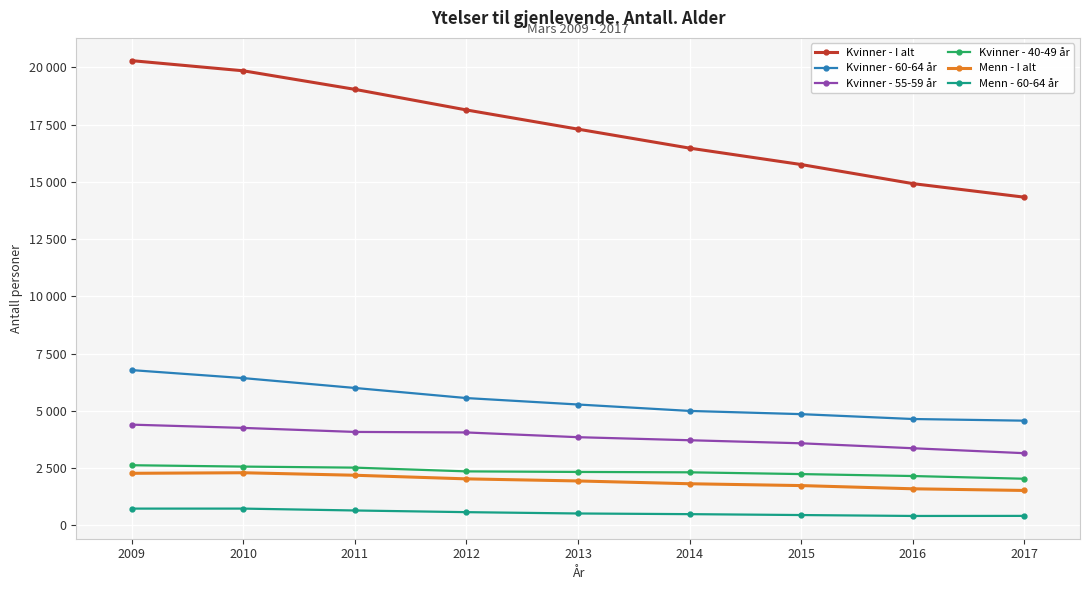

Is it true that Menn - I alt equals 1601 at 2016?

True